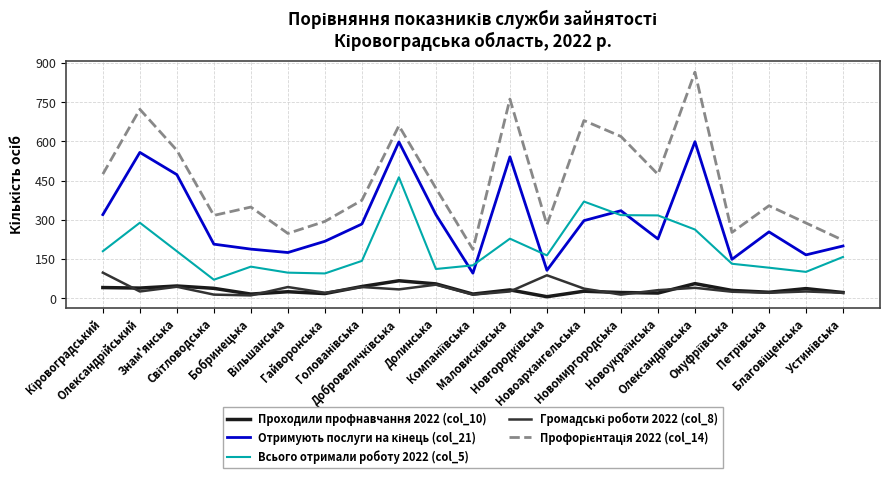

True or false: Проходили профнавчання 2022 (col_10) and Всього отримали роботу 2022 (col_5) intersect in this chart.

False